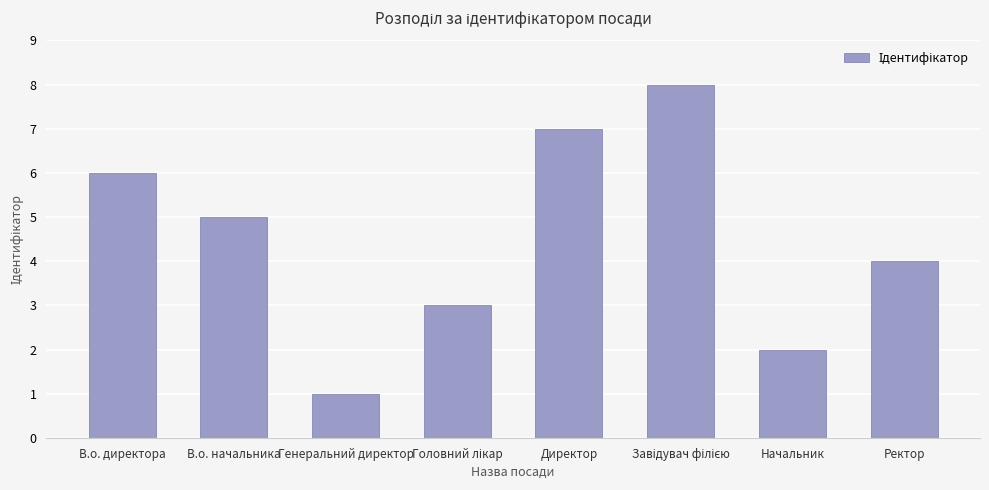

Read the value at В.о. начальника.

5